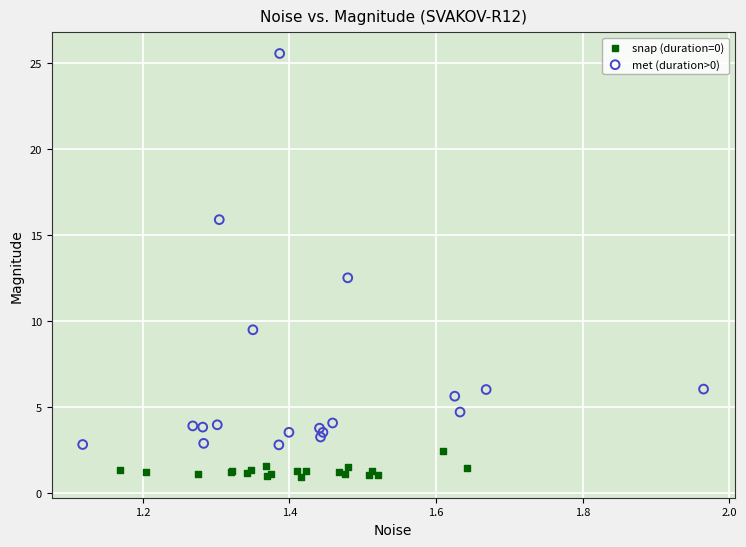

What are all the series names shown in the legend?

snap (duration=0), met (duration>0)